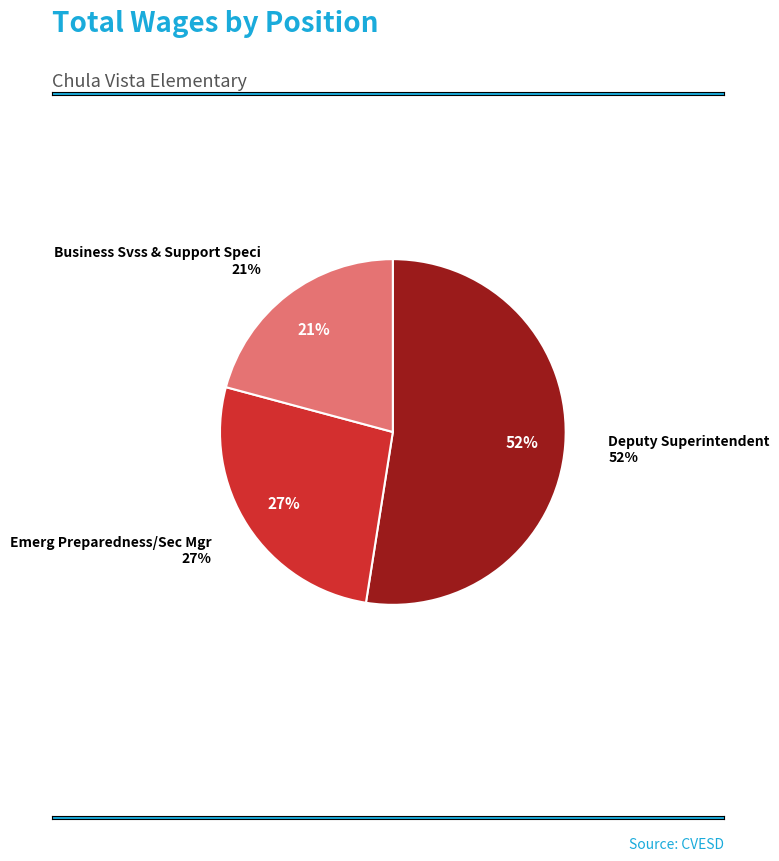

Is it true that Emerg Preparedness/Sec Mgr is 27% of the pie?

True